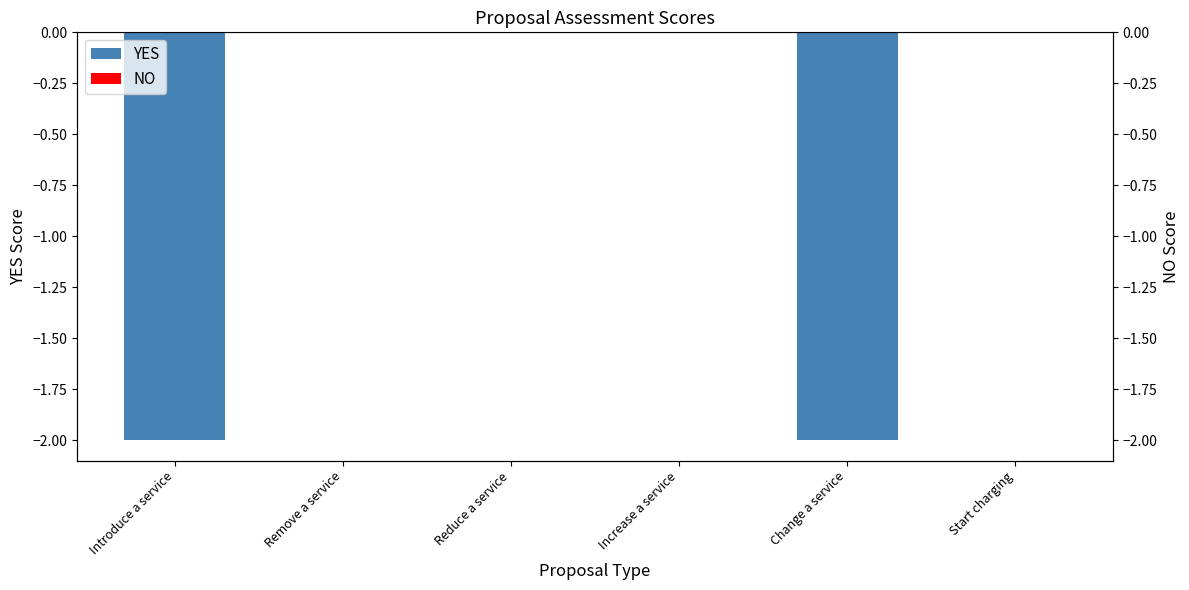

What position from the left is Introduce a service?

1